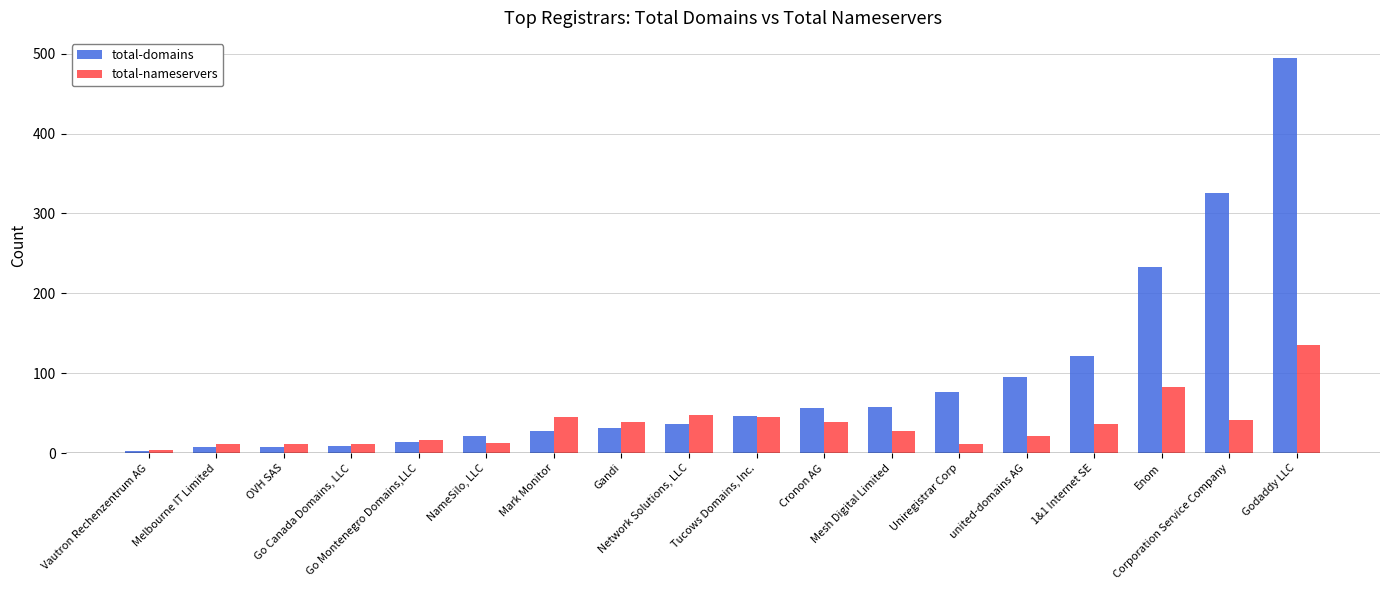

Which series has the largest range (max minus min)?

total-domains